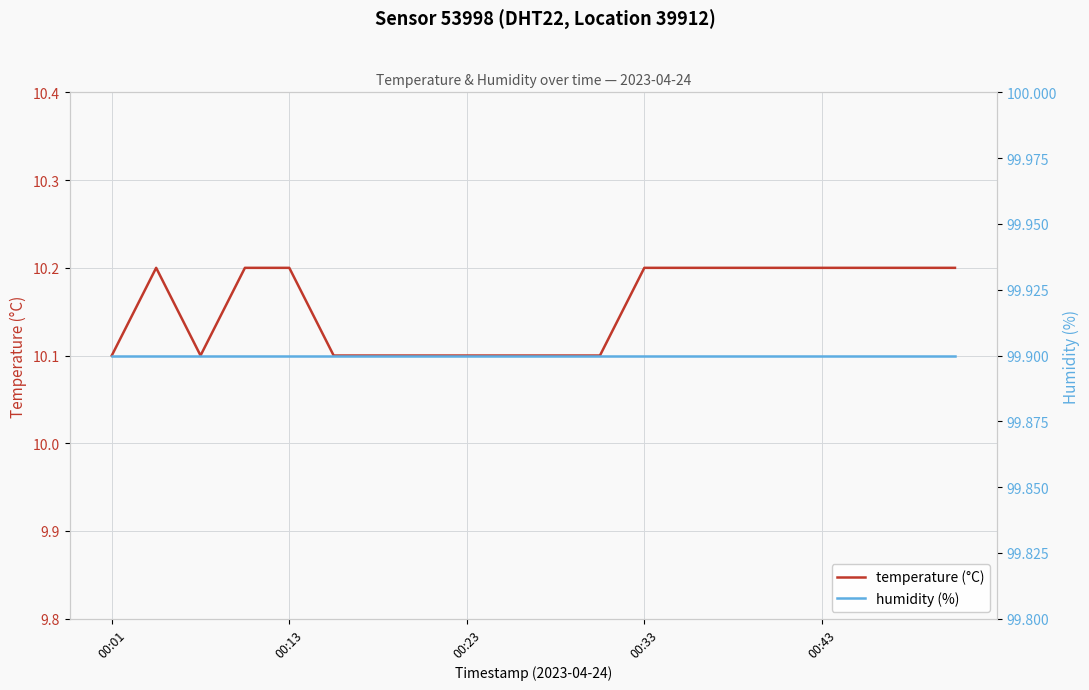

The value of temperature (°C) at 00:43 is 10.2. True or false?

True